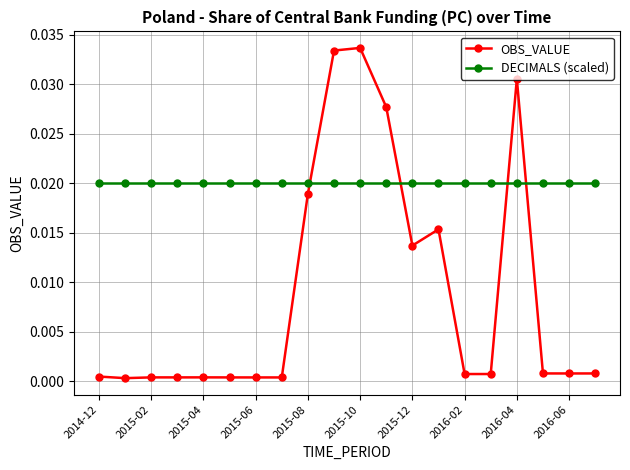

How many intersections are there between OBS_VALUE and DECIMALS (scaled)?

4